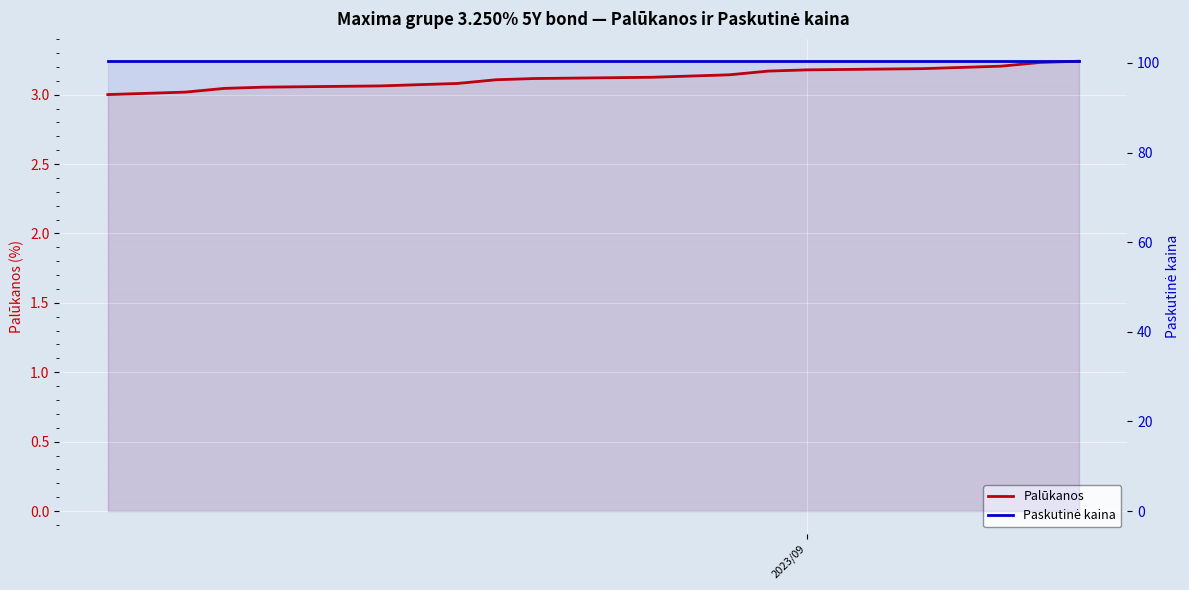

What are all the series names shown in the legend?

Palūkanos, Paskutinė kaina